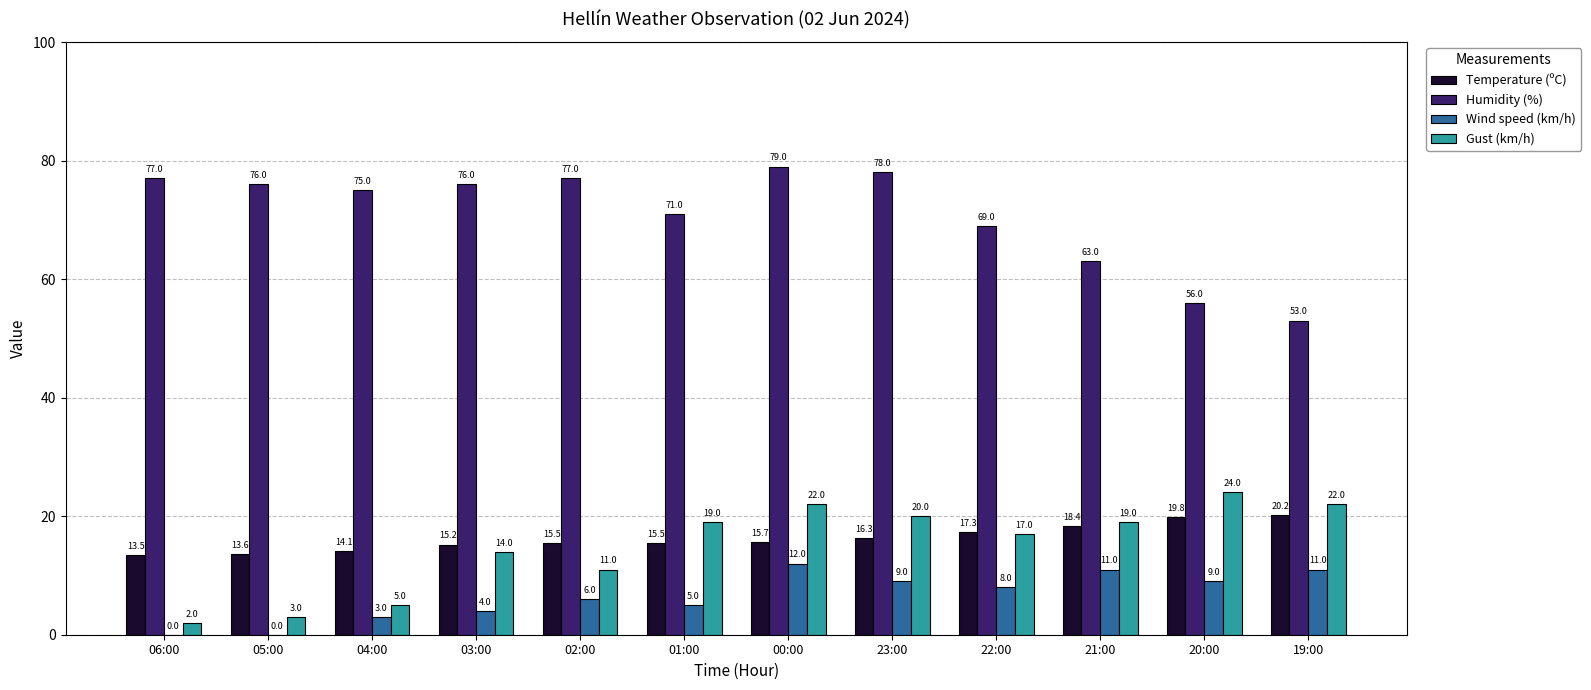

Reading left to right, extract all data points from this chart.

Temperature (ºC): 06:00=13.5	05:00=13.6	04:00=14.1	03:00=15.2	02:00=15.5	01:00=15.5	00:00=15.7	23:00=16.3	22:00=17.3	21:00=18.4	20:00=19.8	19:00=20.2
Humidity (%): 06:00=77.0	05:00=76.0	04:00=75.0	03:00=76.0	02:00=77.0	01:00=71.0	00:00=79.0	23:00=78.0	22:00=69.0	21:00=63.0	20:00=56.0	19:00=53.0
Wind speed (km/h): 06:00=0.0	05:00=0.0	04:00=3.0	03:00=4.0	02:00=6.0	01:00=5.0	00:00=12.0	23:00=9.0	22:00=8.0	21:00=11.0	20:00=9.0	19:00=11.0
Gust (km/h): 06:00=2.0	05:00=3.0	04:00=5.0	03:00=14.0	02:00=11.0	01:00=19.0	00:00=22.0	23:00=20.0	22:00=17.0	21:00=19.0	20:00=24.0	19:00=22.0